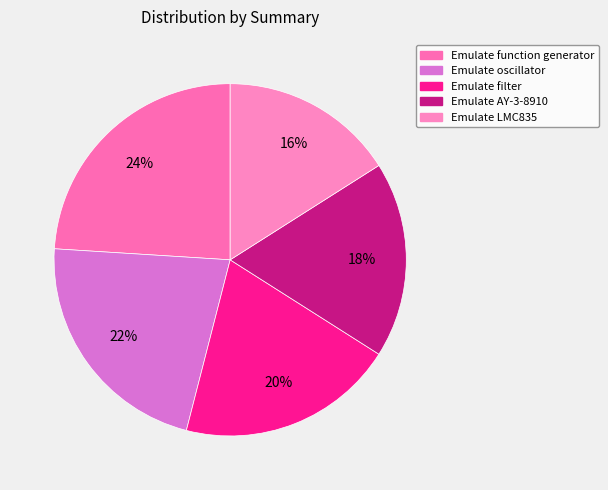

True or false: Emulate LMC835 accounts for 26% of the total.

False